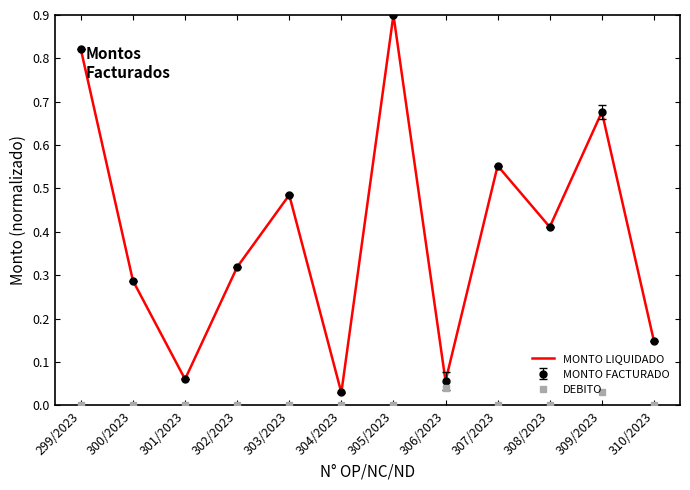

What position from the left is 300/2023?

2